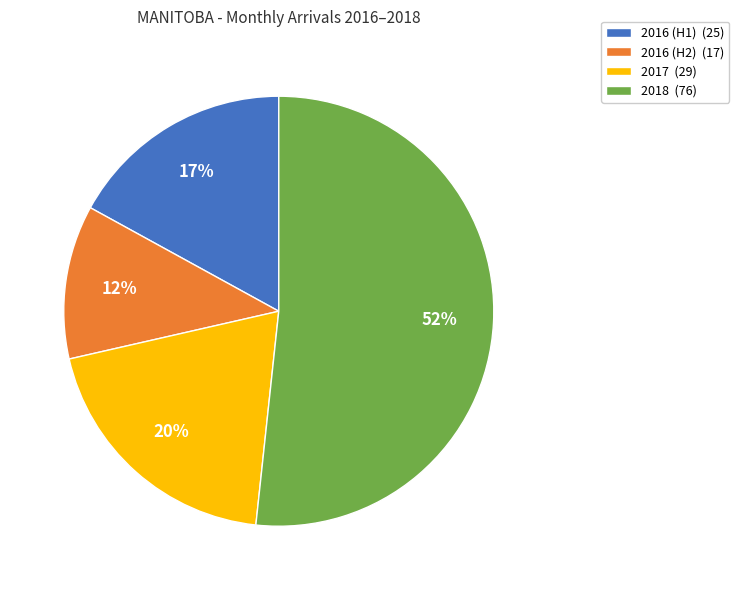

Which category has the smallest portion of the pie?

2016 (H2) (17)